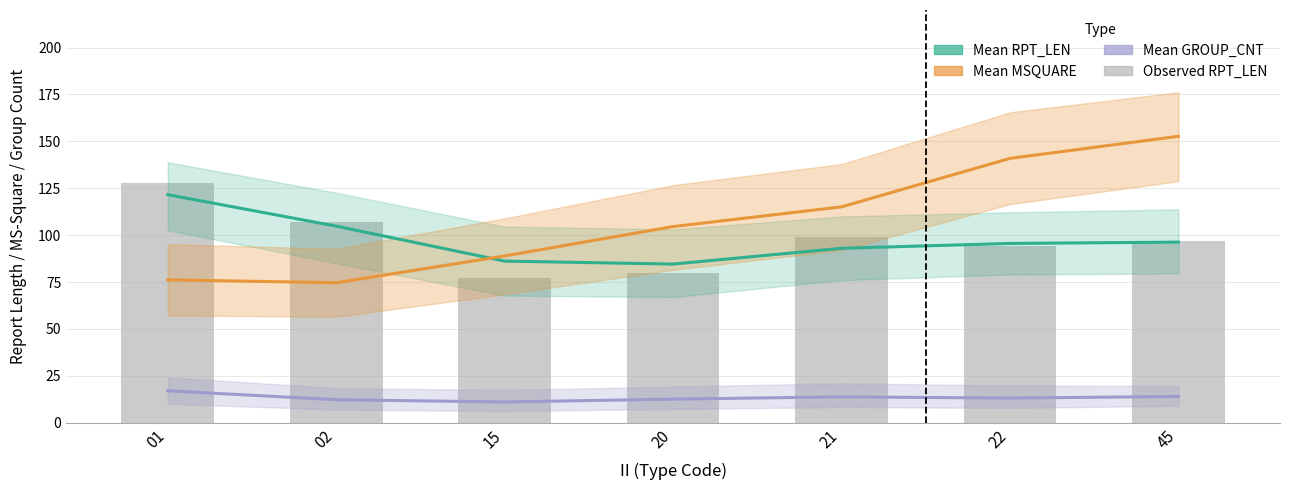

What is the approximate value of Mean GROUP_CNT at 01?

17.0